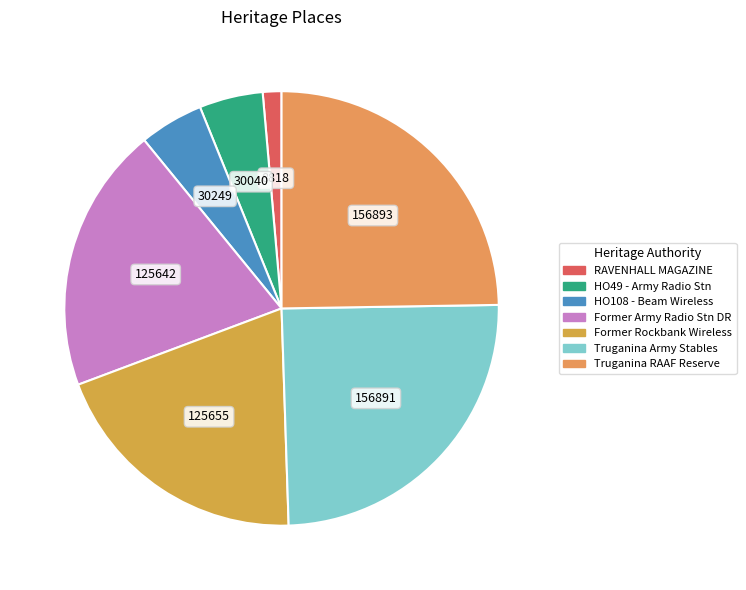

Count the number of slices in the pie.

7